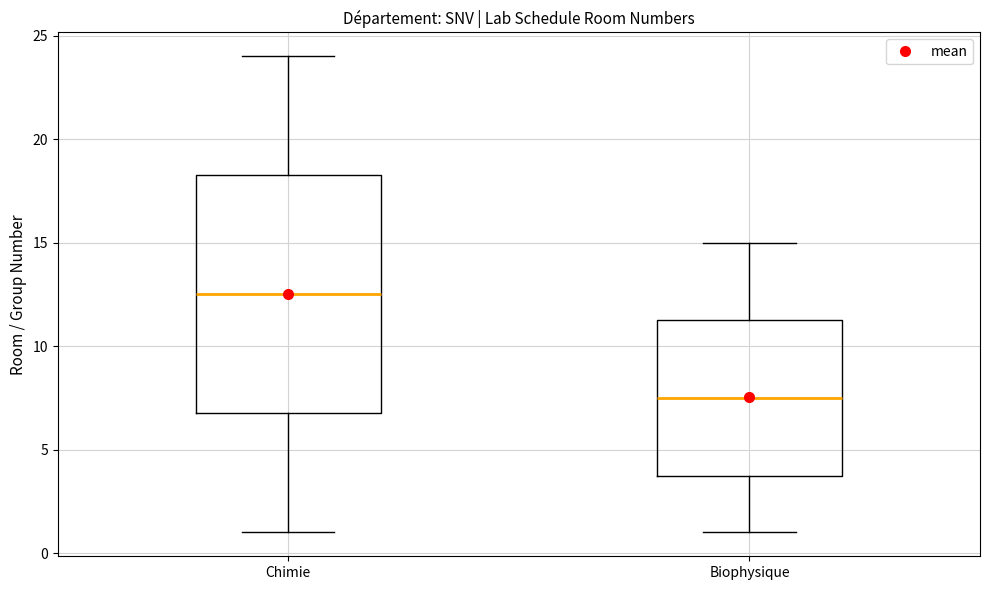

Where does the upper whisker of the box for Biophysique end on the y-axis? The values are not printed on the chart, so give them approximately, as read against the axis.

15.0